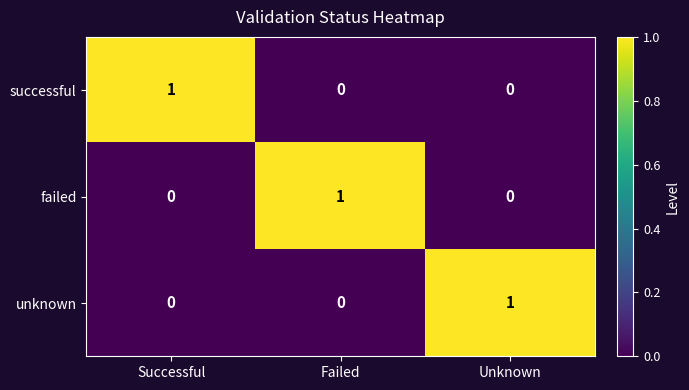

The failed series shows 1 at Successful. True or false?

False